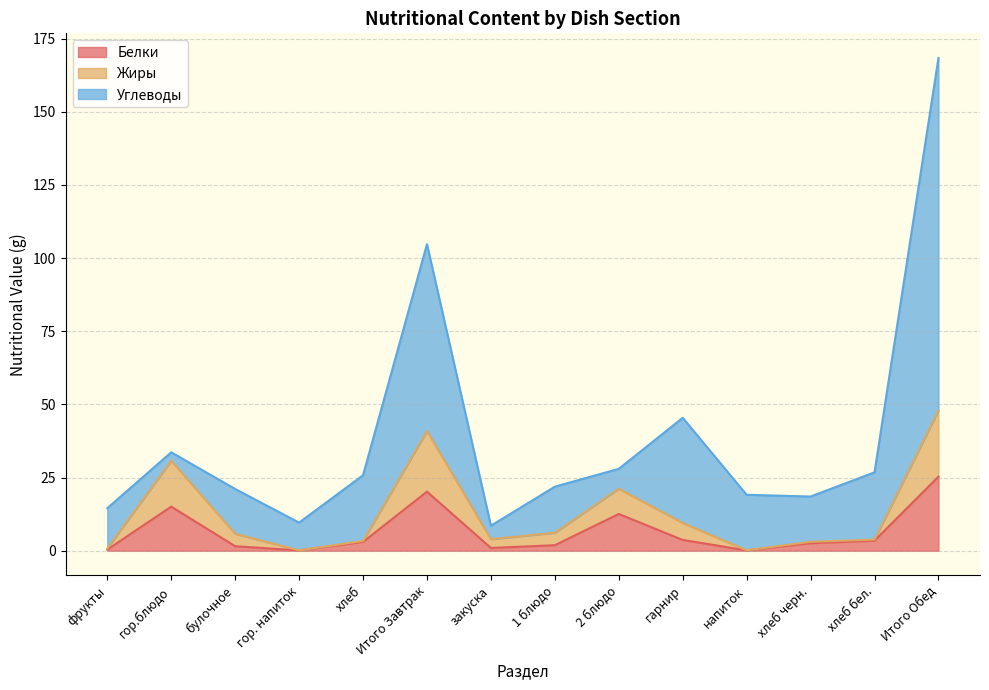

At which category is the sum across all series the highest?

Итого Обед